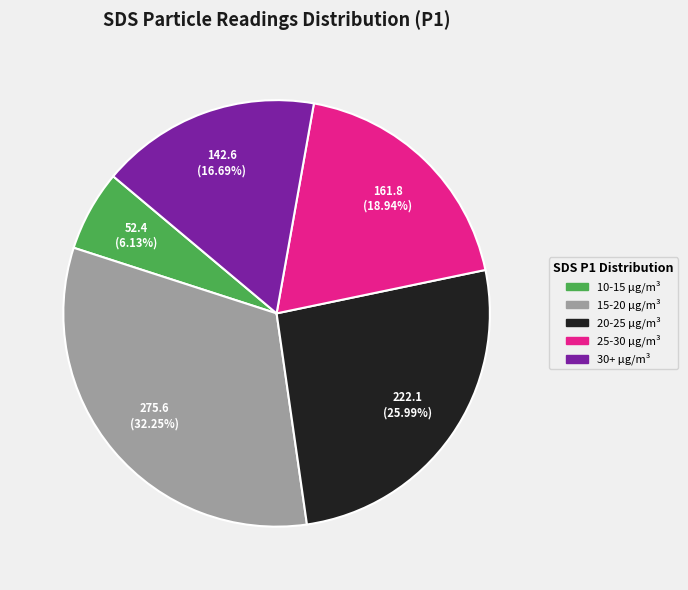

What is the smallest slice in the pie chart?

10-15 μg/m³